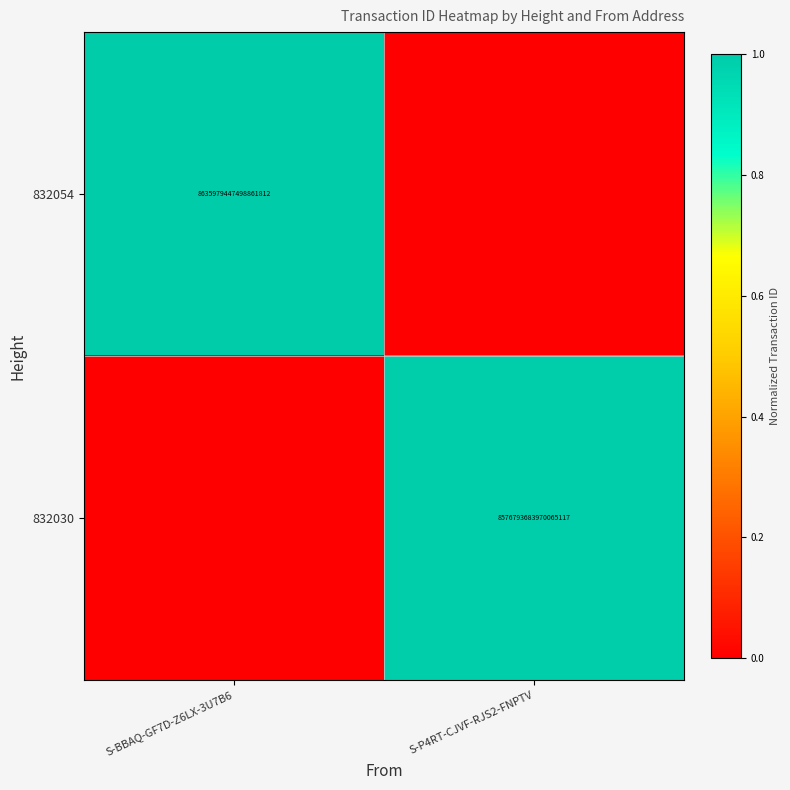

True or false: 832054 has a value of 8635979447498861568 at S-BBAQ-GF7D-Z6LX-3U7B6.

True